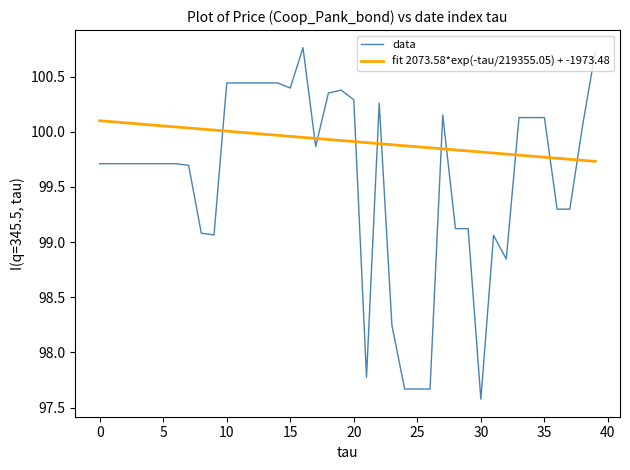

Is it true that the value at 2024-04-11 is 157.4?

False